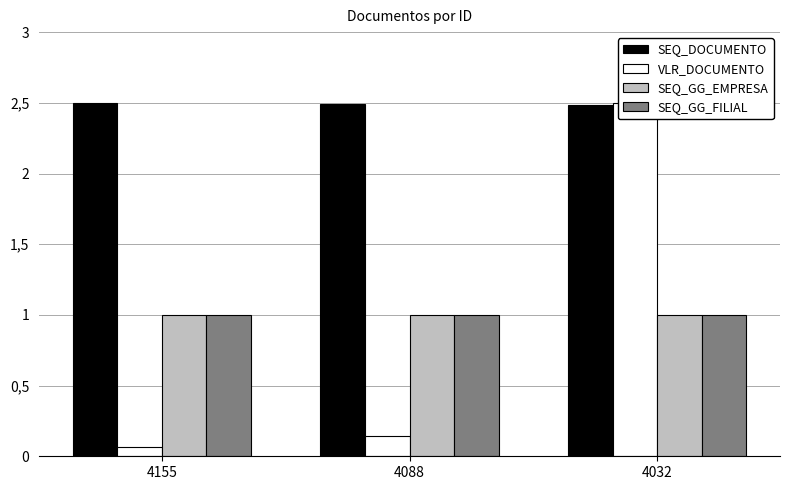

At which label is SEQ_DOCUMENTO closest to 2?

4032